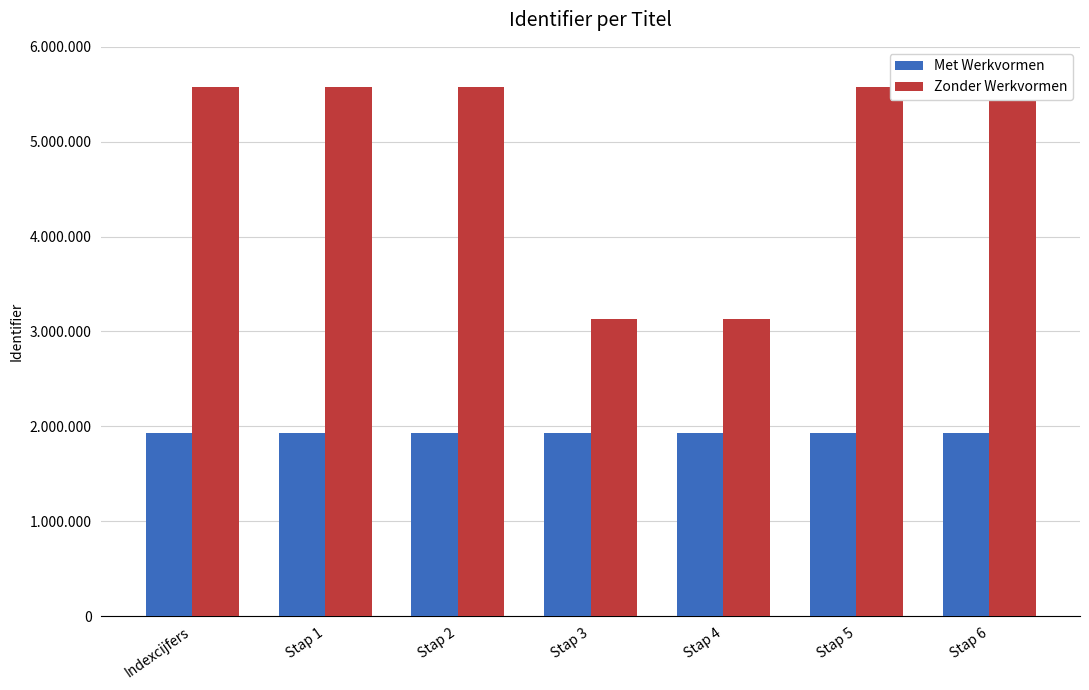

At which category is the sum across all series the highest?

Stap 6